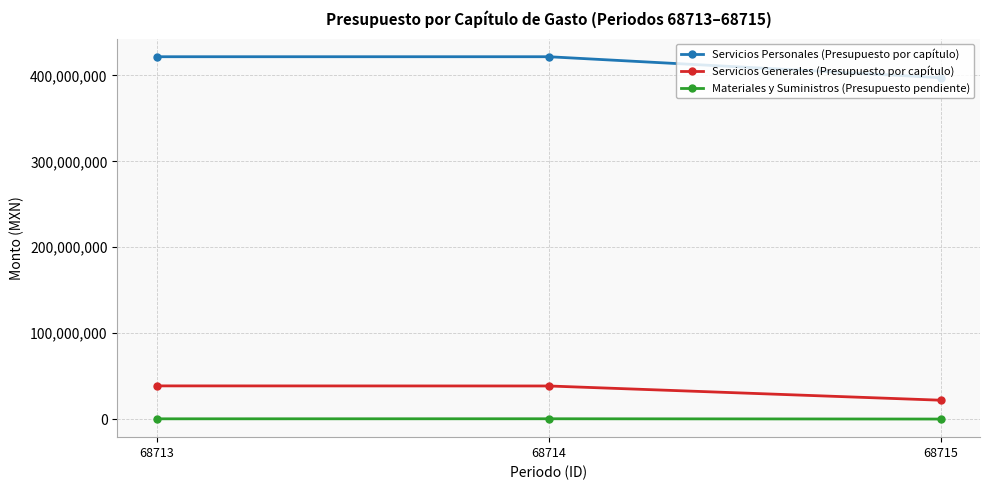

What is the difference between the maximum and minimum values in the Servicios Generales (Presupuesto por capítulo) series?

16681394.8